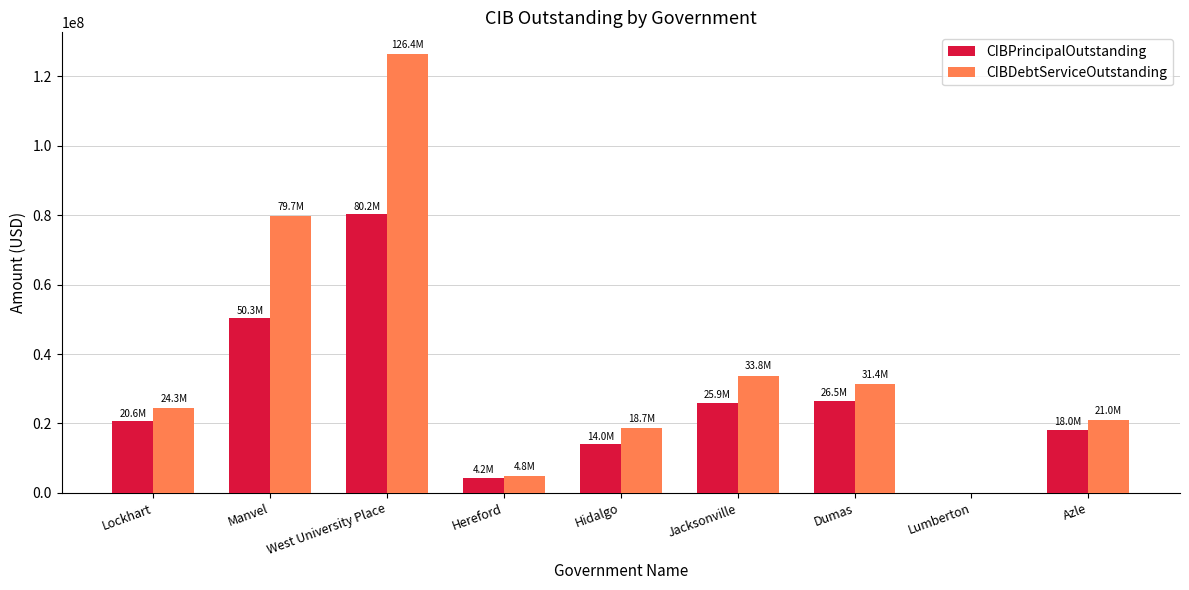

What is the spread (max minus min) of values at Dumas?

4912524.4